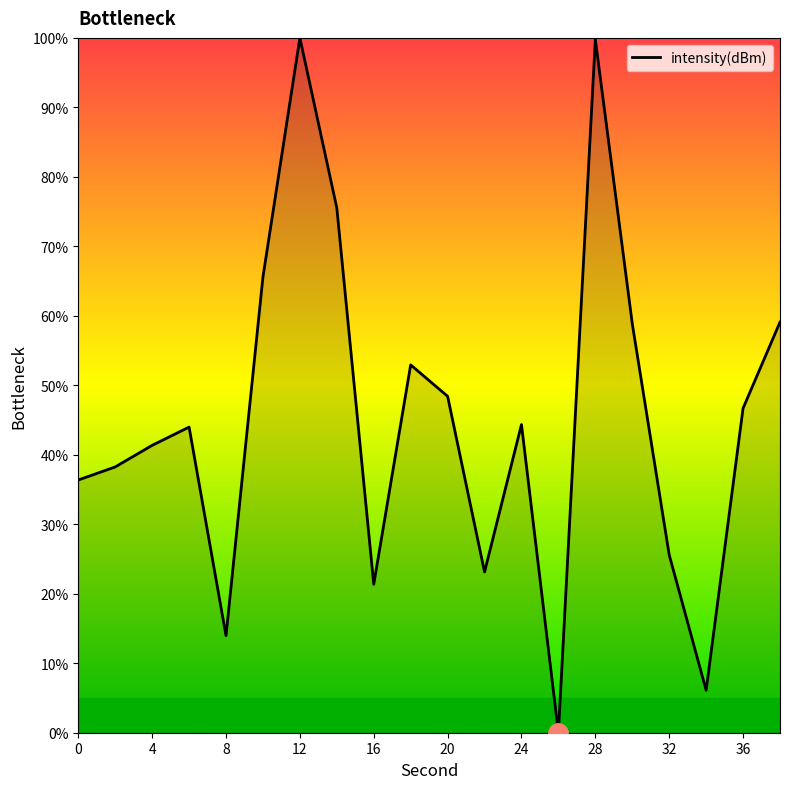

What is the greatest value displayed?

100.0